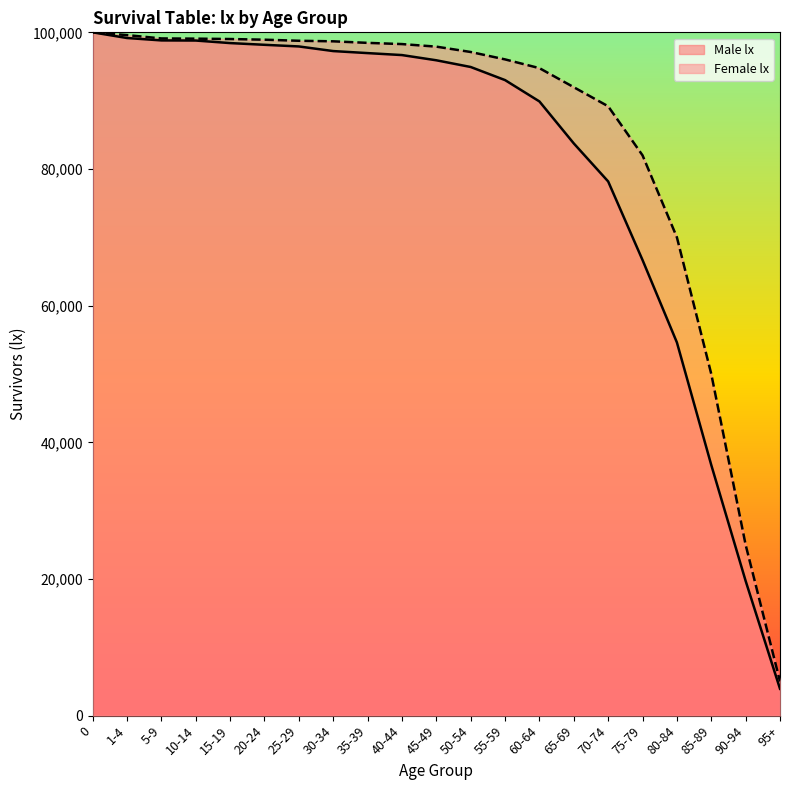

Reading right to left, transcribe all the data shown in this chart.

Male lx: 3927	19718	36681	54617	66678	78178	83741	89886	93009	94927	95909	96673	96961	97257	97935	98175	98427	98799	98817	99169	100000
Female lx: 5000	25000	50000	70000	82000	89177	91968	94759	96038	97123	97906	98281	98458	98685	98766	98922	99021	99075	99106	99596	100000